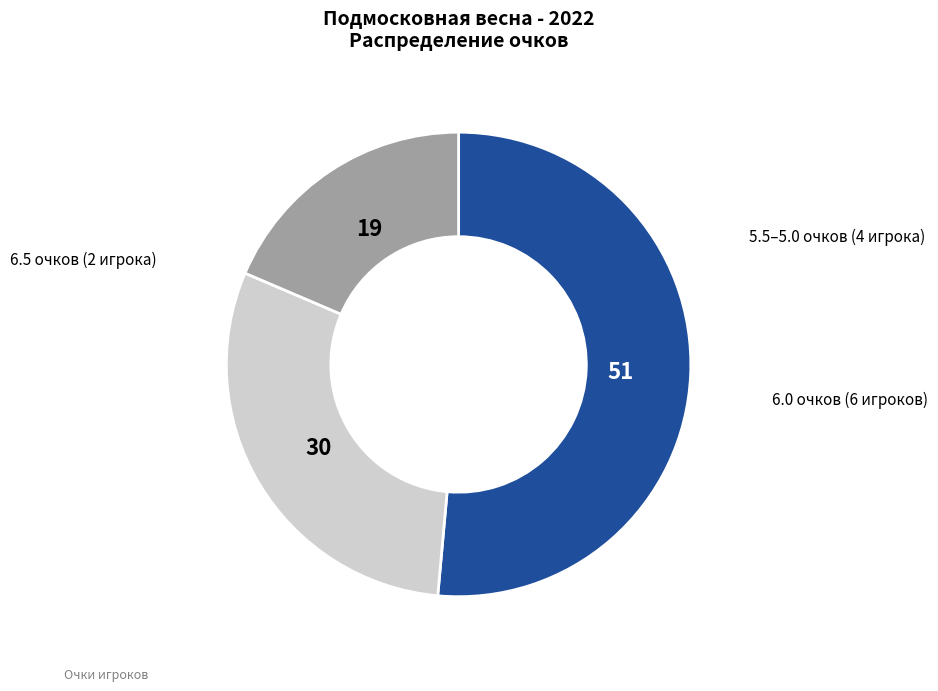

Is there any slice that represents more than half of the pie?

Yes